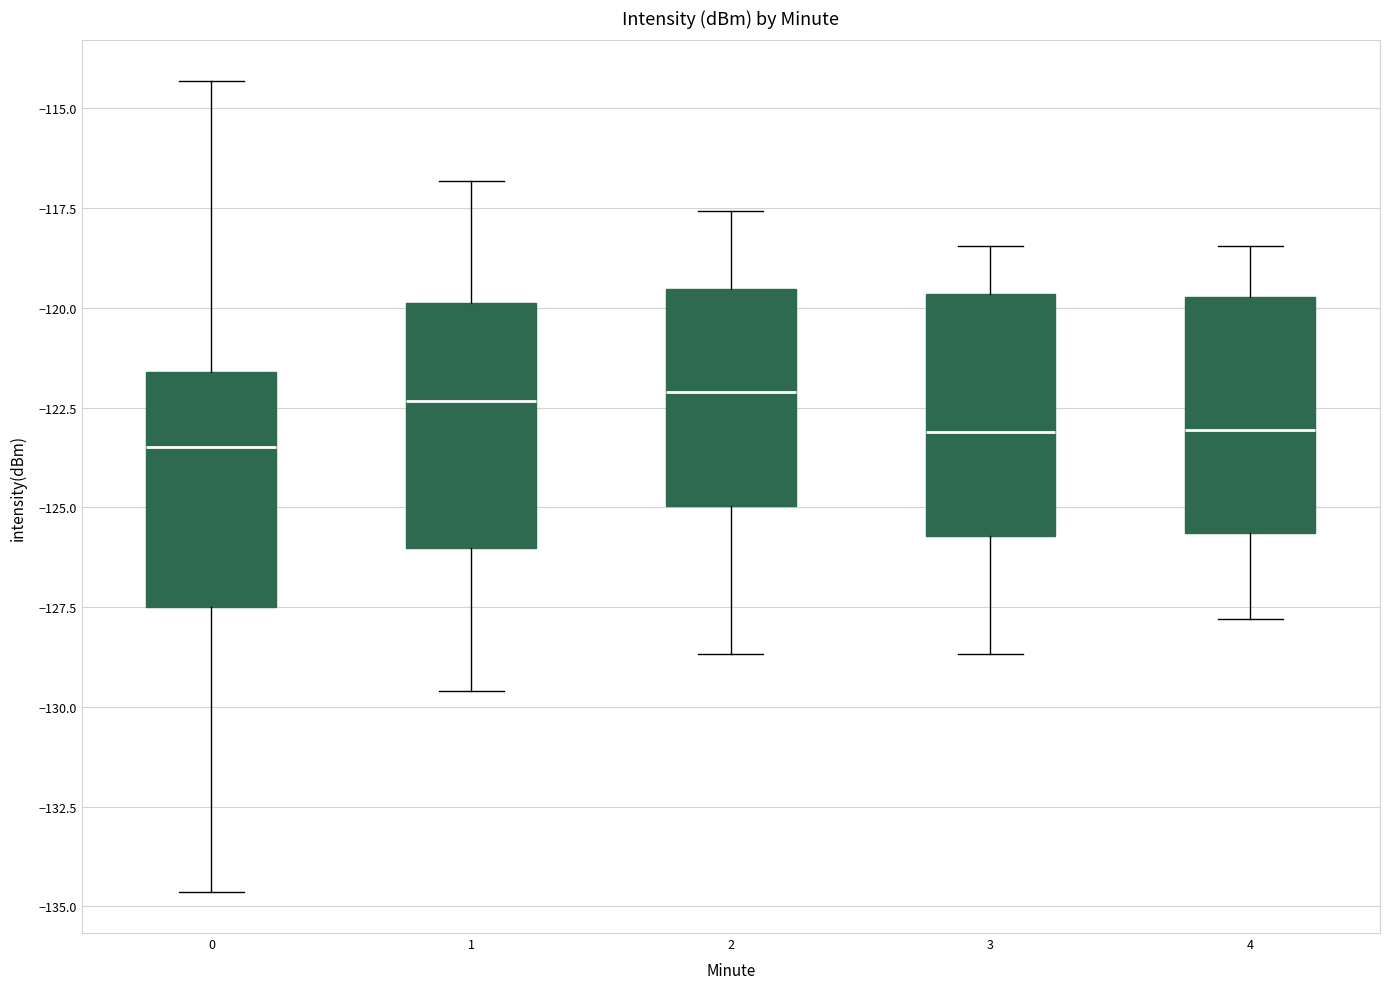

Reading left to right, transcribe this box plot: for each box, give where its median line is, the range the box spans, and where its two whiskers end, as read against the y-axis. The values are not printed on the chart, so give them approximately, as read against the axis.

0: median -123.5, box -127.5 to -121.5, whiskers -134.5 to -114.5
1: median -122.5, box -126.0 to -120.0, whiskers -129.5 to -117.0
2: median -122.0, box -125.0 to -119.5, whiskers -128.5 to -117.5
3: median -123.0, box -125.5 to -119.5, whiskers -128.5 to -118.5
4: median -123.0, box -125.5 to -119.5, whiskers -128.0 to -118.5